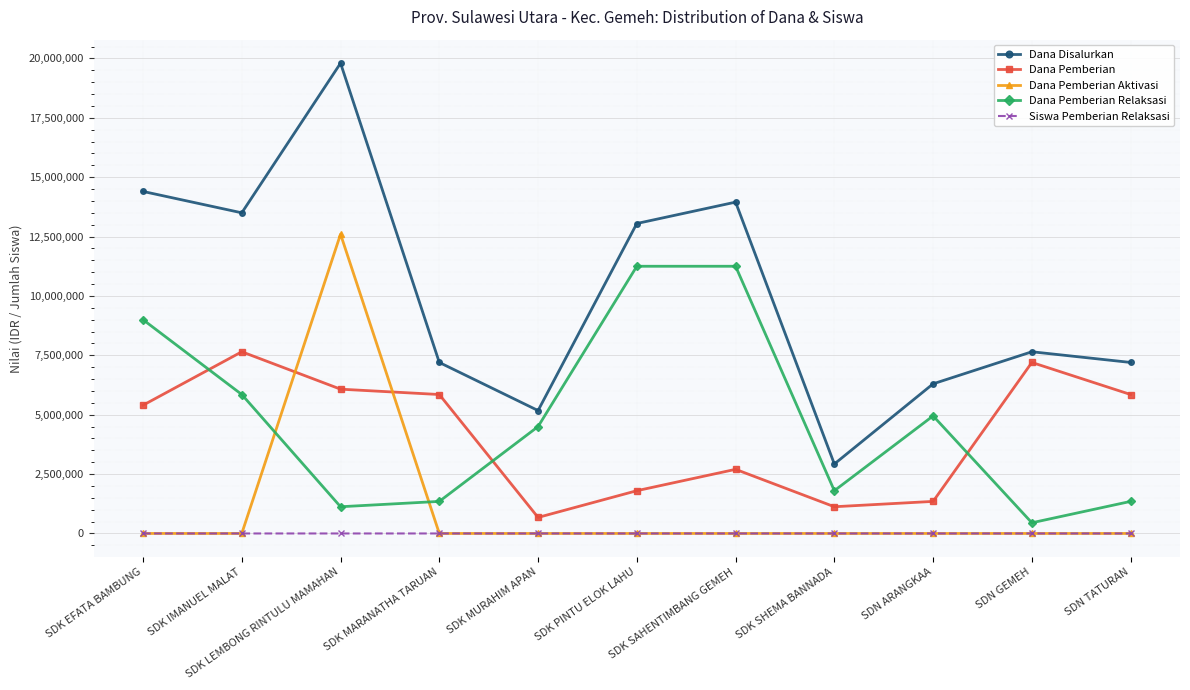

Which series has the widest spread of values?

Dana Disalurkan